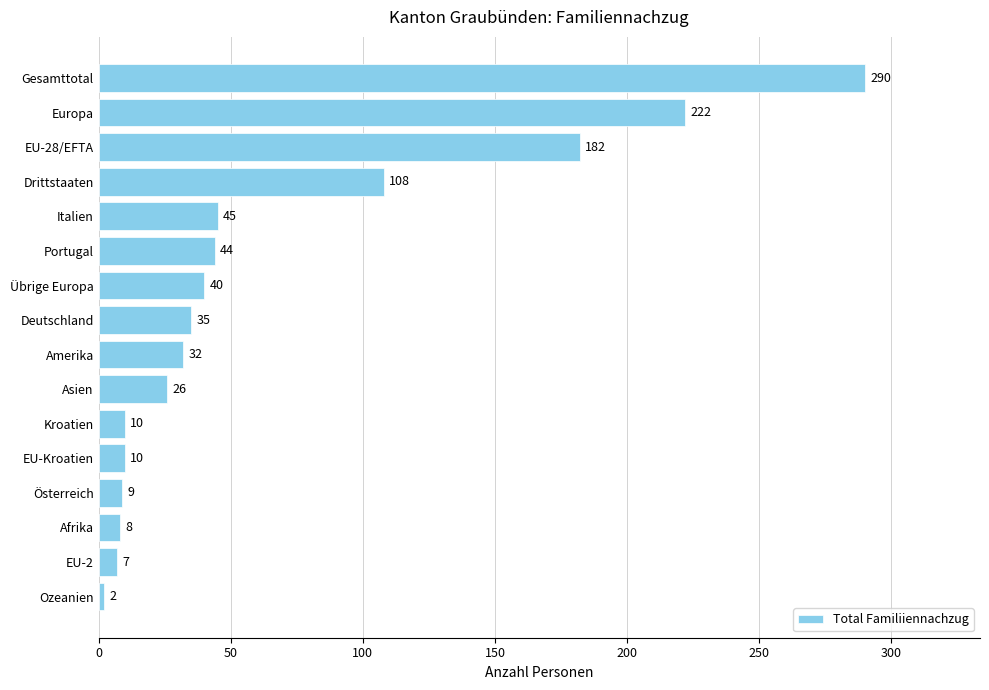

At which label is the value closest to 146?

EU-28/EFTA